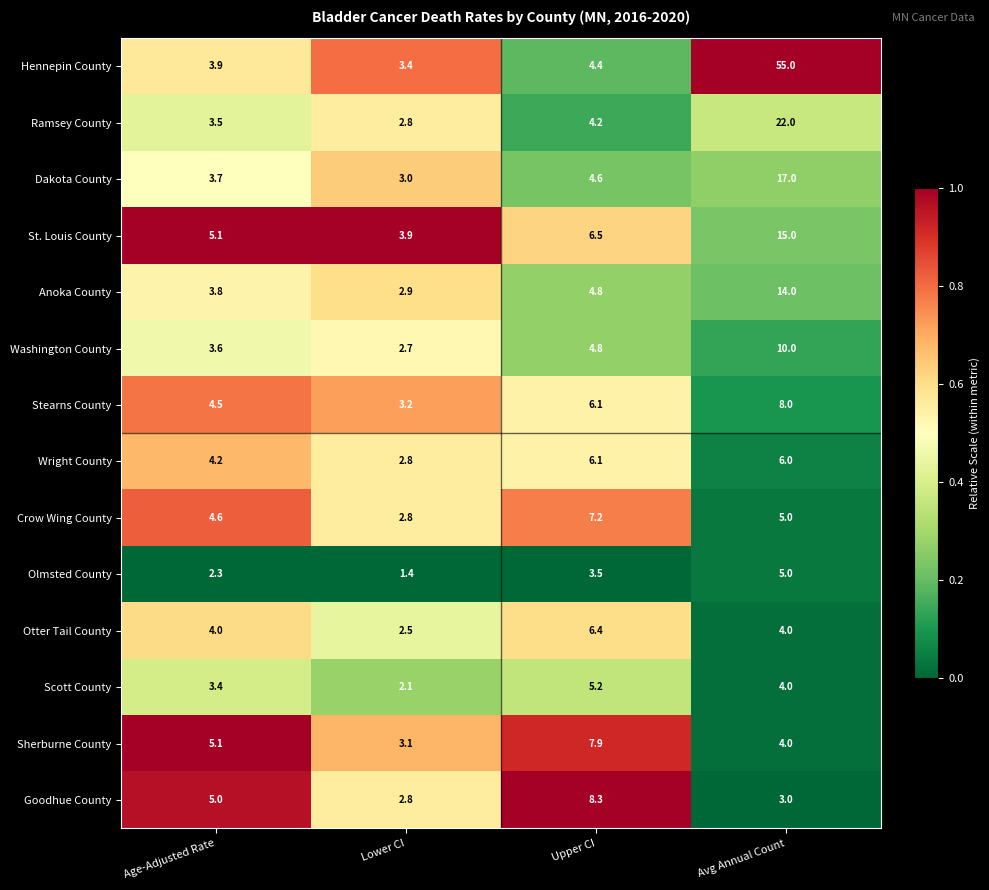

Which series has the largest range (max minus min)?

Hennepin County